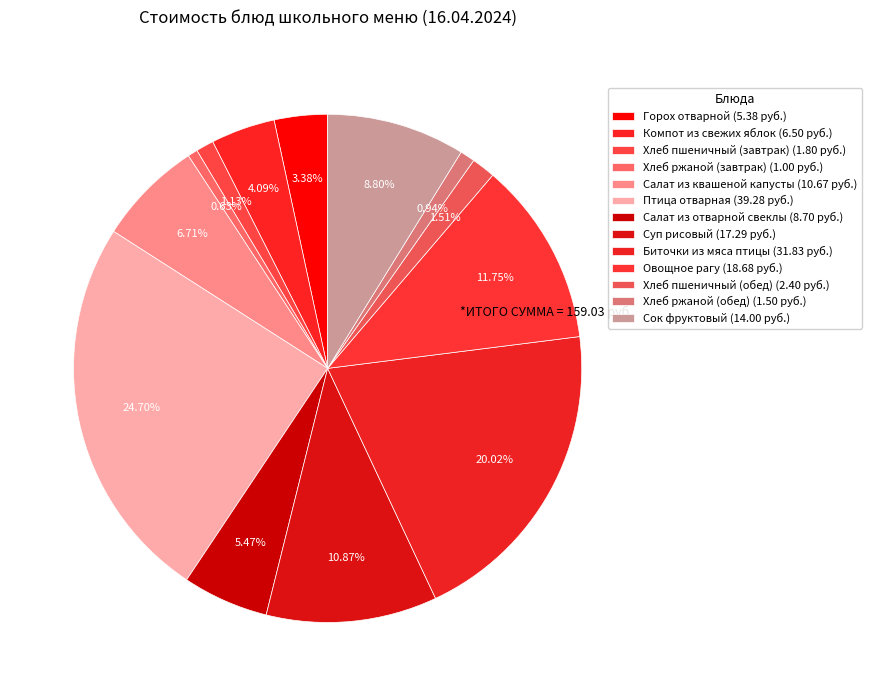

Count the number of slices in the pie.

13